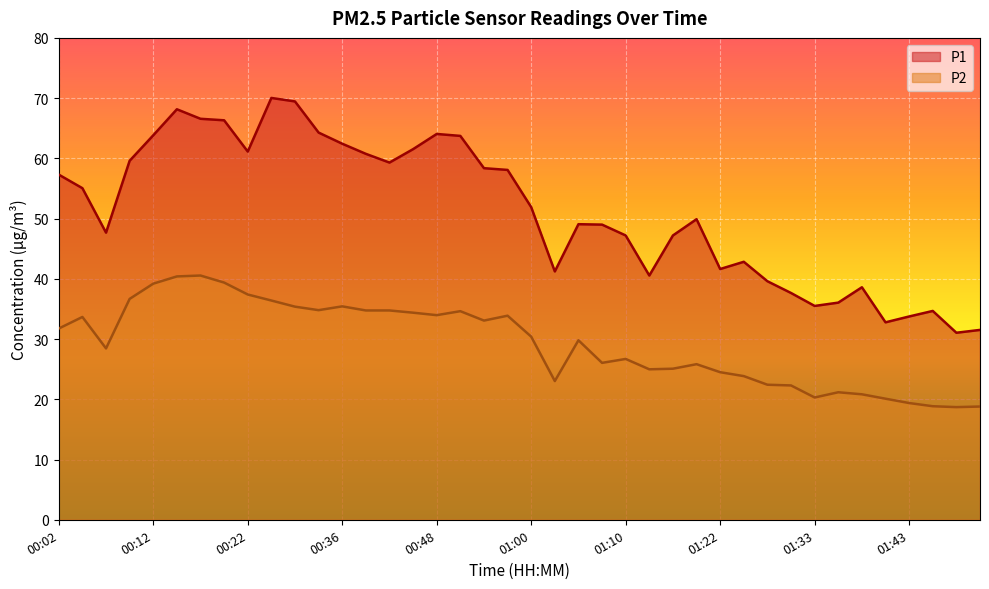

Does the chart display data point markers on the line(s)?

No